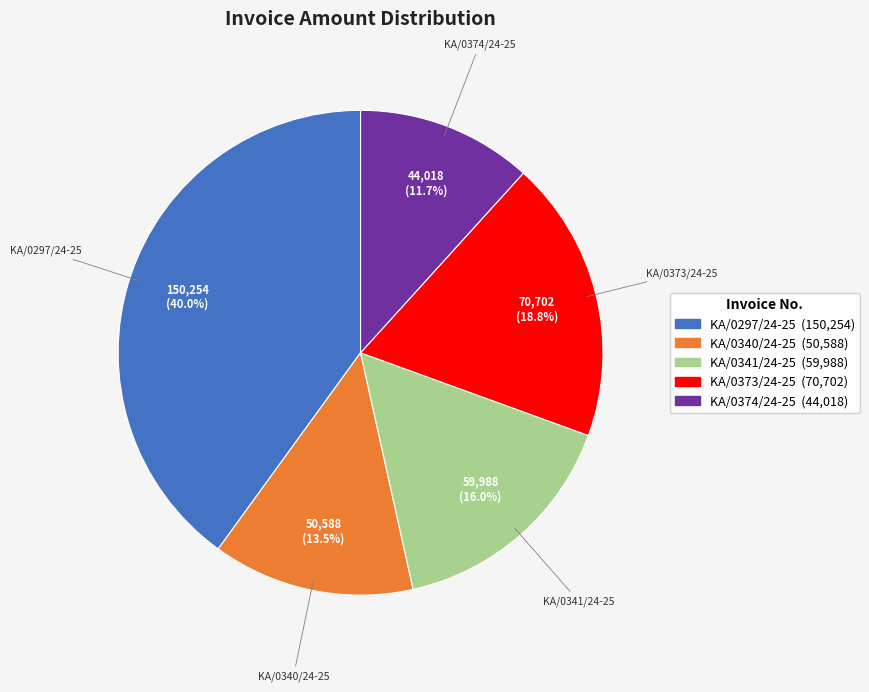

What is the total percentage of KA/0374/24-25 and KA/0373/24-25?

30.5%